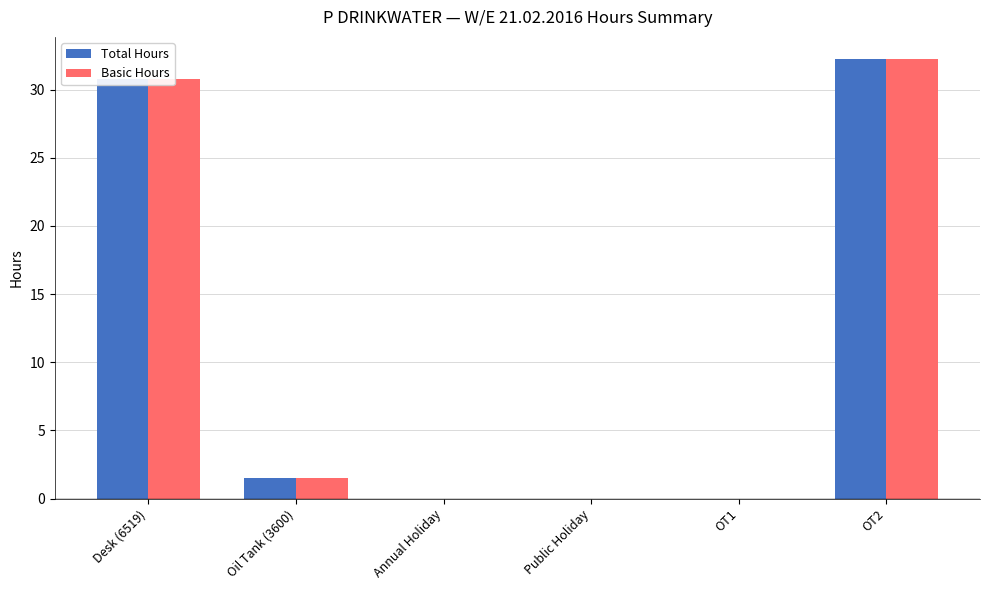

How many series are shown in this chart?

2